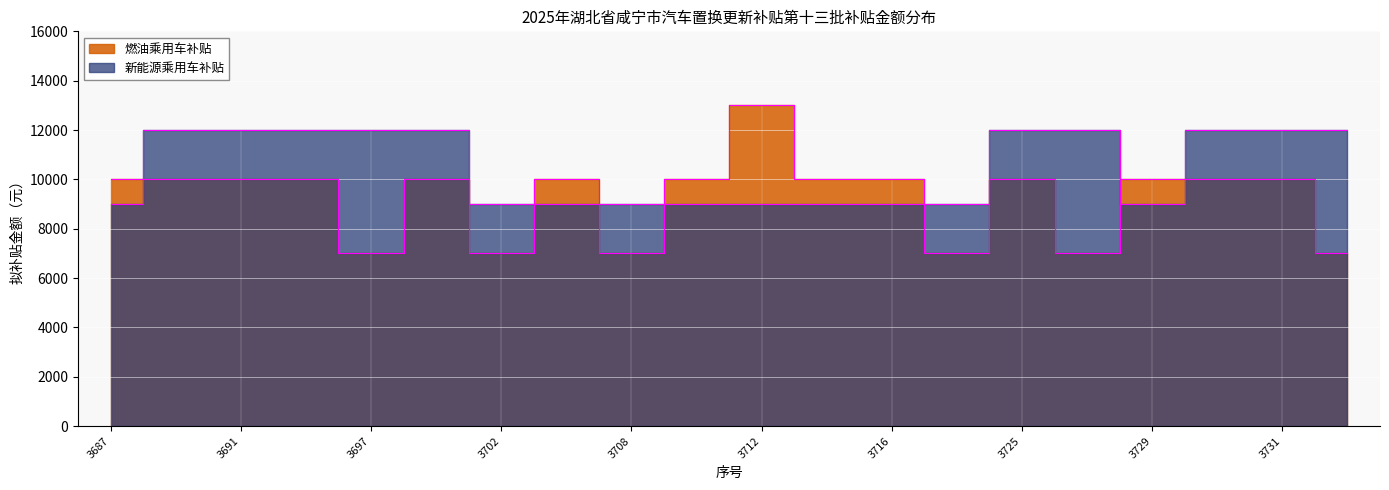

True or false: 新能源乘用车补贴 has a value of 17709 at 3691.

False